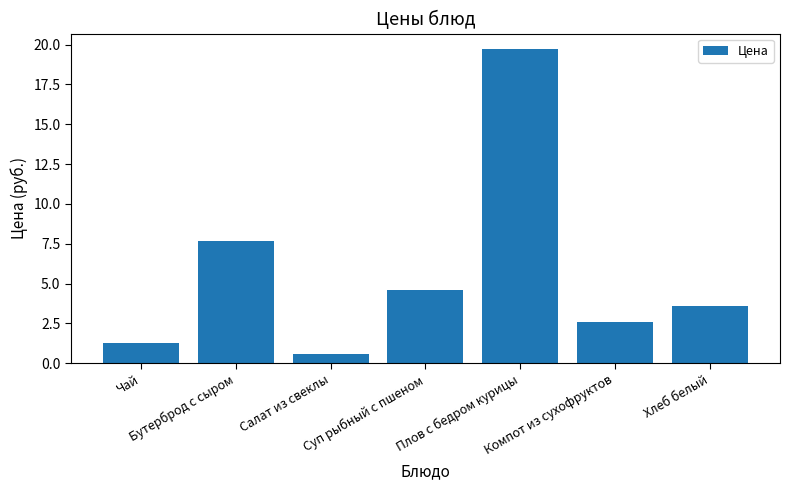

What is the average value?

5.7